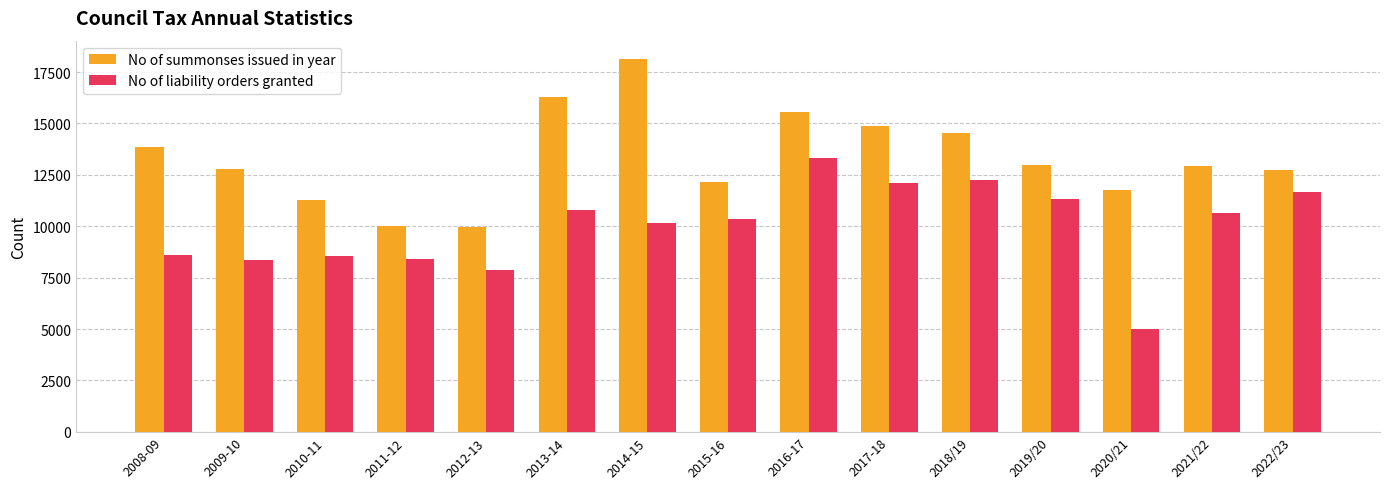

Where does the No of liability orders granted series first go above 10328?

2013-14